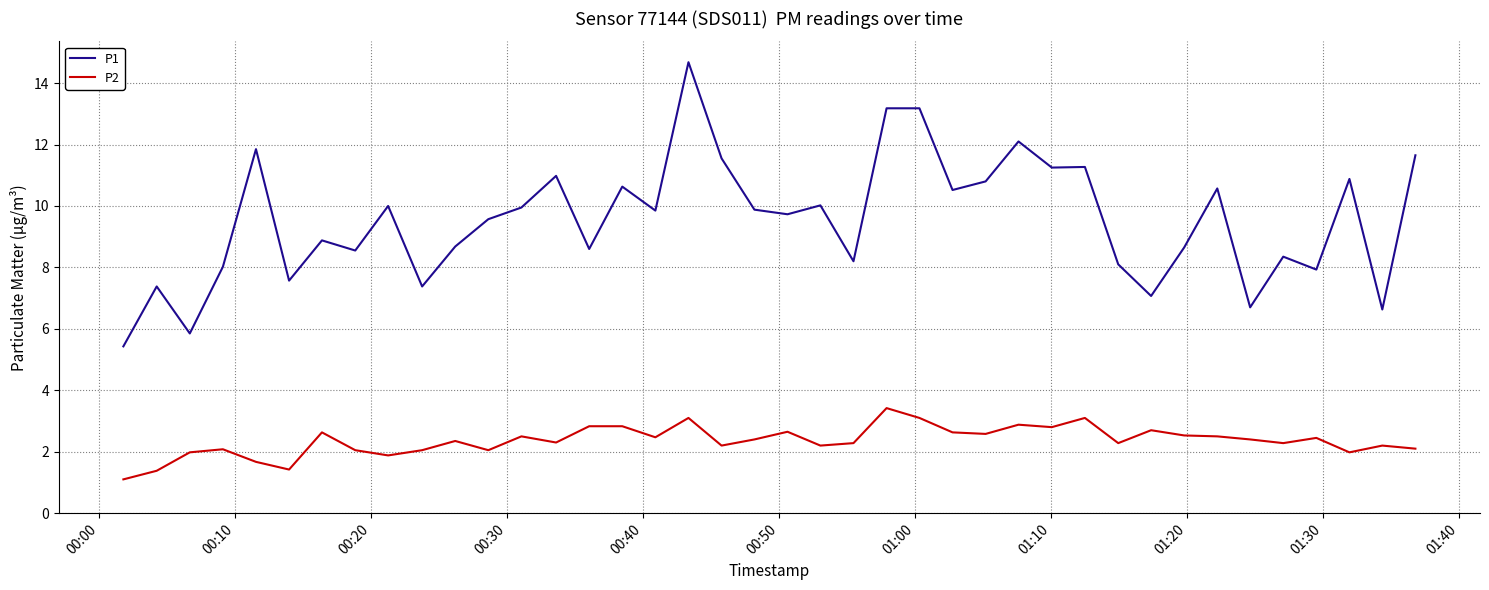

True or false: P1 and P2 intersect in this chart.

False